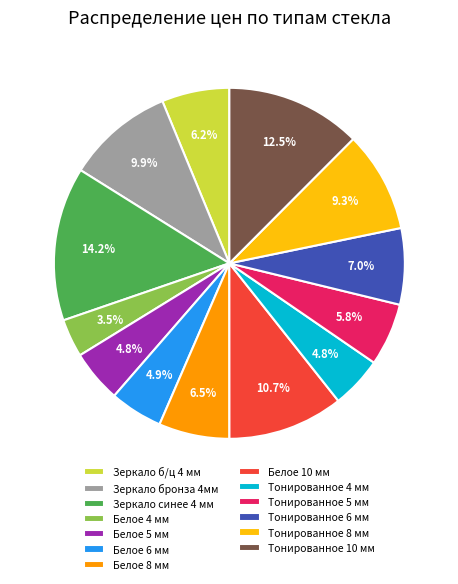

What is the ratio of the value at Зеркало б/ц 4 мм to the value at Тонированное 6 мм?

0.9